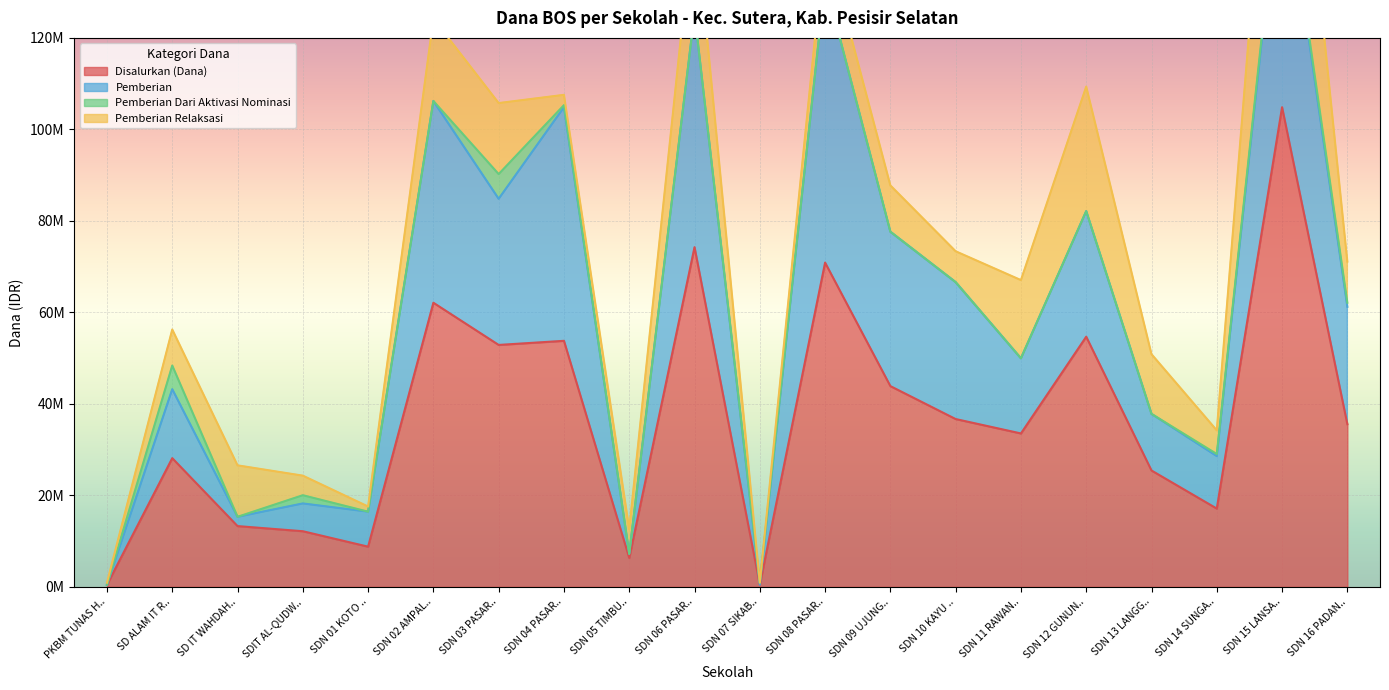

What are all the series names shown in the legend?

Disalurkan (Dana), Pemberian, Pemberian Dari Aktivasi Nominasi, Pemberian Relaksasi